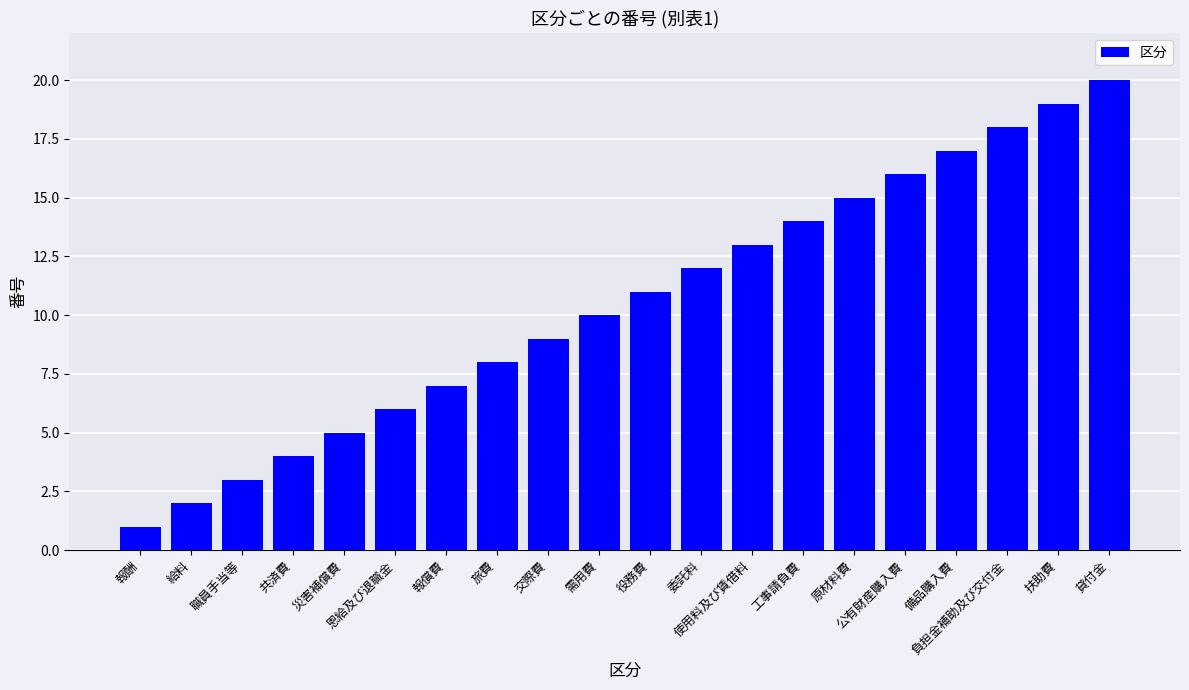

Reading left to right, what are all the values shown in this chart?

1	2	3	4	5	6	7	8	9	10	11	12	13	14	15	16	17	18	19	20